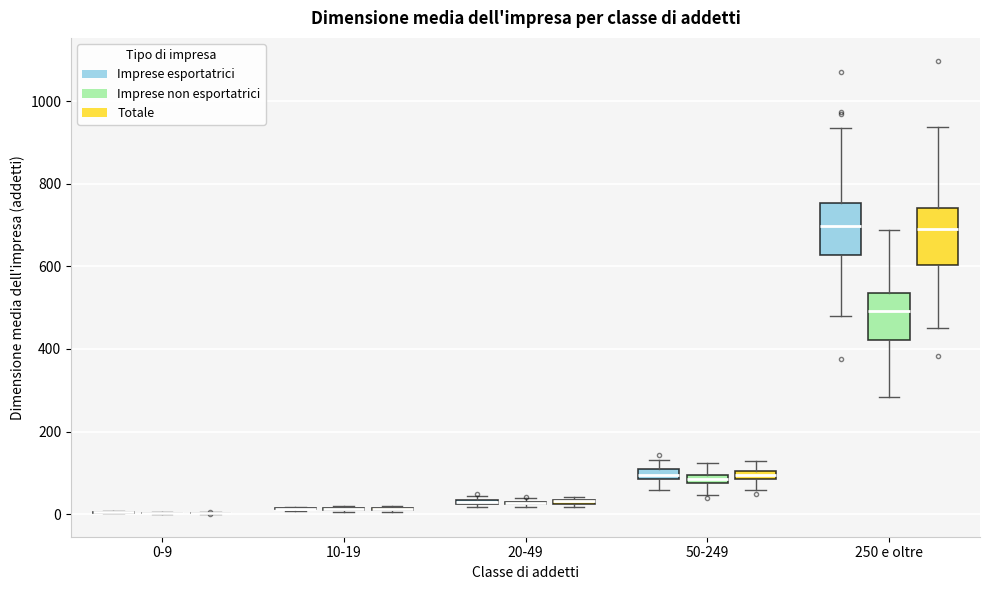

Where does the upper whisker of the box for 50-249 (Imprese non esportatrici) end on the y-axis? The values are not printed on the chart, so give them approximately, as read against the axis.

120